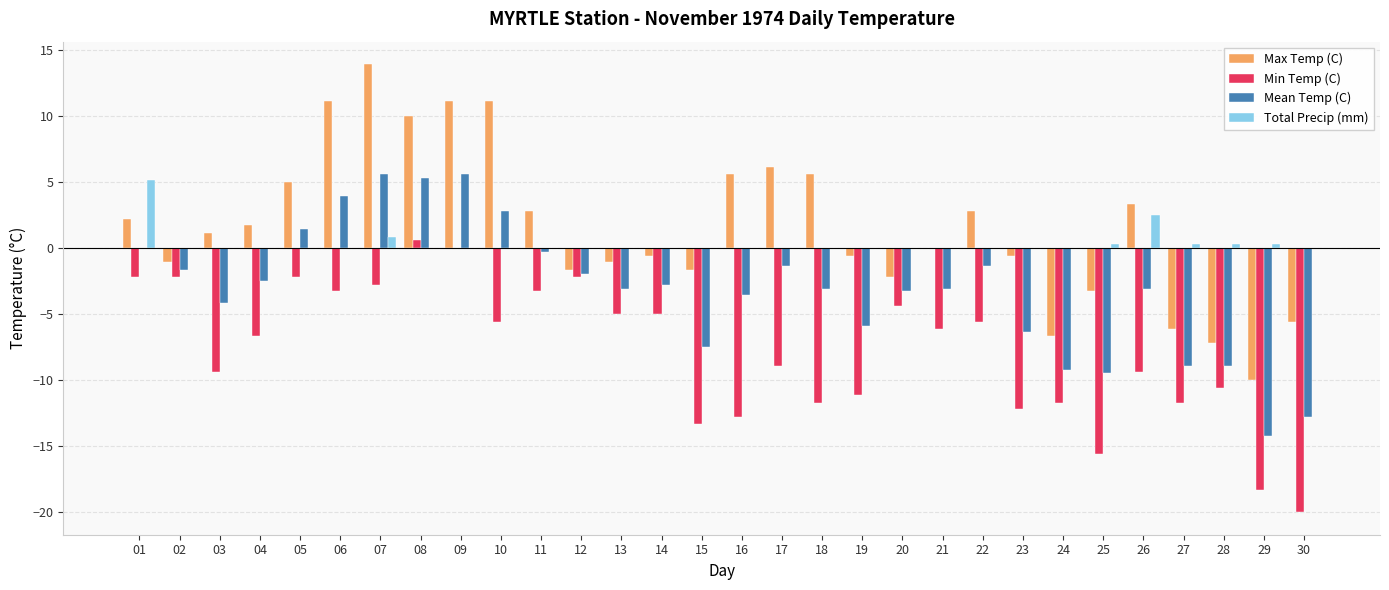

What is the maximum value shown in the chart?

13.9